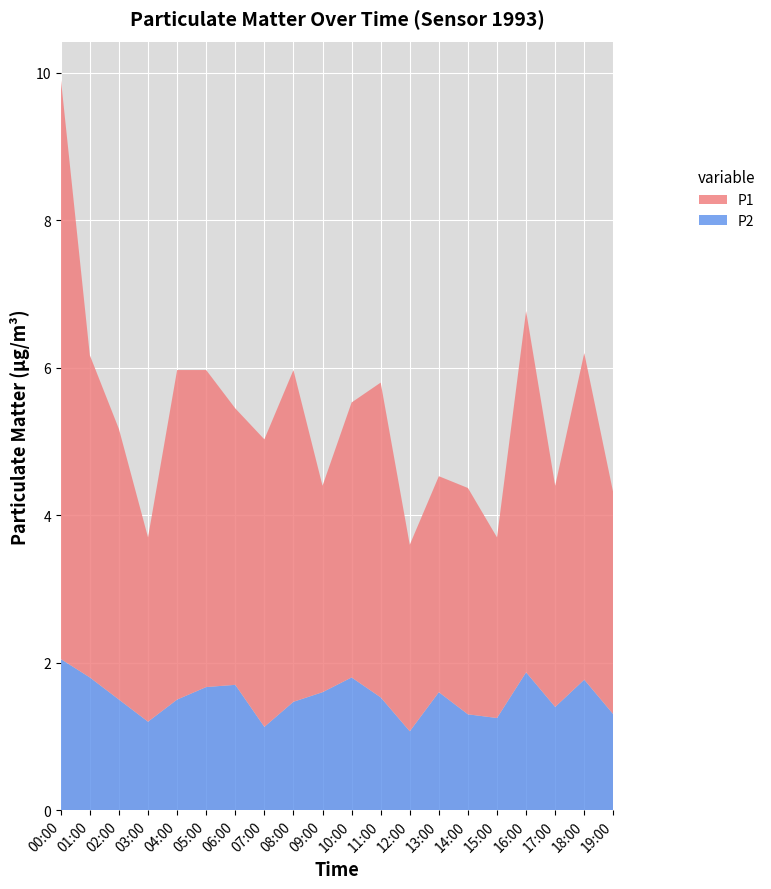

Reading left to right, extract all data points from this chart.

P1: 00:00=7.9	01:00=4.4	02:00=3.7	03:00=2.5	04:00=4.5	05:00=4.3	06:00=3.8	07:00=3.9	08:00=4.5	09:00=2.8	10:00=3.7	11:00=4.3	12:00=2.5	13:00=2.9	14:00=3.1	15:00=2.5	16:00=4.9	17:00=3.0	18:00=4.4	19:00=3.0
P2: 00:00=2.0	01:00=1.8	02:00=1.5	03:00=1.2	04:00=1.5	05:00=1.7	06:00=1.7	07:00=1.1	08:00=1.5	09:00=1.6	10:00=1.8	11:00=1.5	12:00=1.1	13:00=1.6	14:00=1.3	15:00=1.2	16:00=1.9	17:00=1.4	18:00=1.8	19:00=1.3